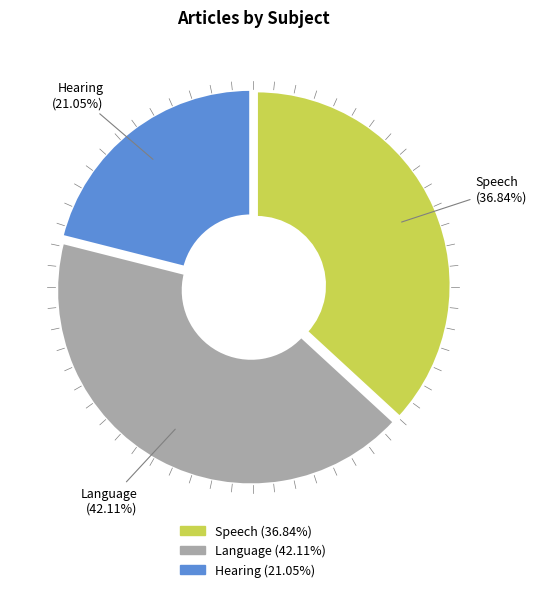

Which slice is the largest?

Language